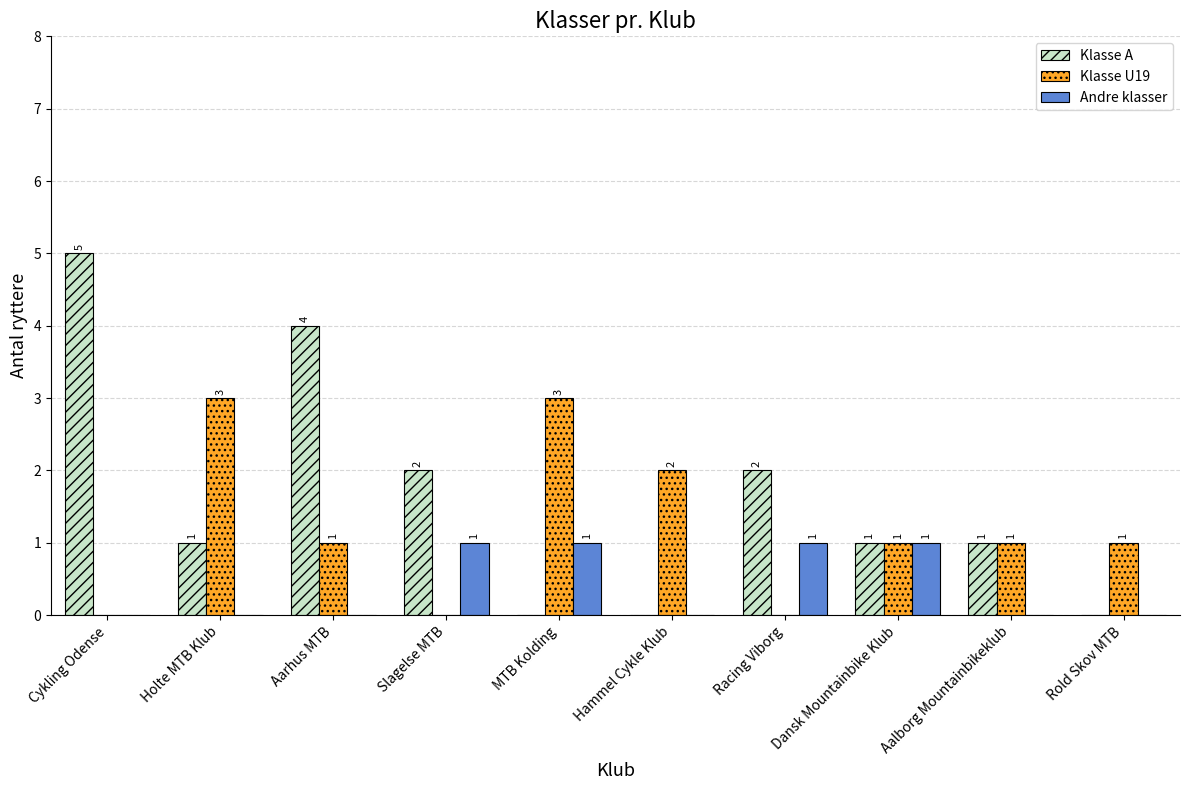

Reading left to right, extract all data points from this chart.

Klasse A: 5	1	4	2	0	0	2	1	1	0
Klasse U19: 0	3	1	0	3	2	0	1	1	1
Andre klasser: 0	0	0	1	1	0	1	1	0	0